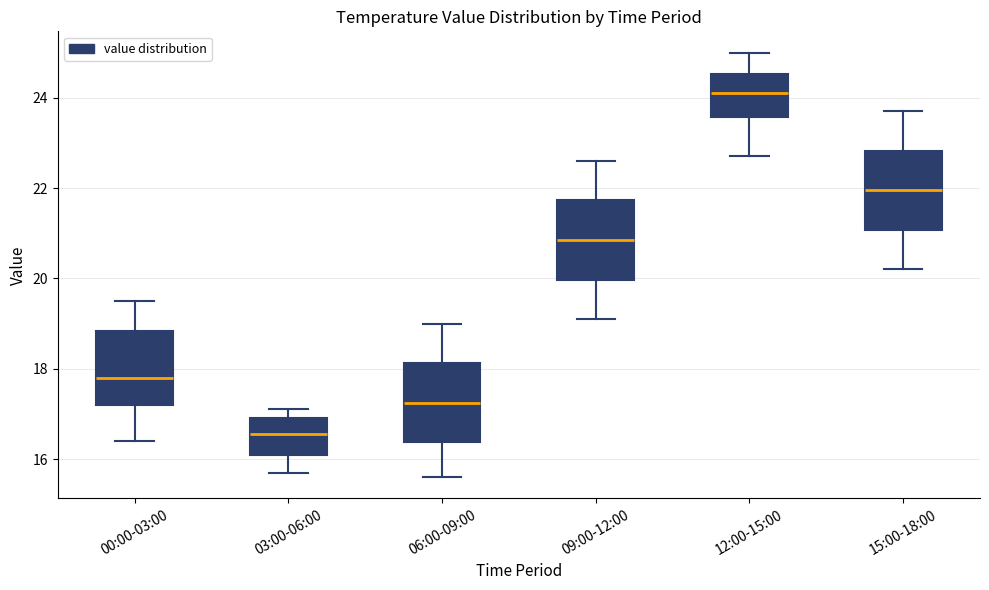

Where does the lower whisker of the box for 09:00-12:00 end on the y-axis? The values are not printed on the chart, so give them approximately, as read against the axis.

19.2